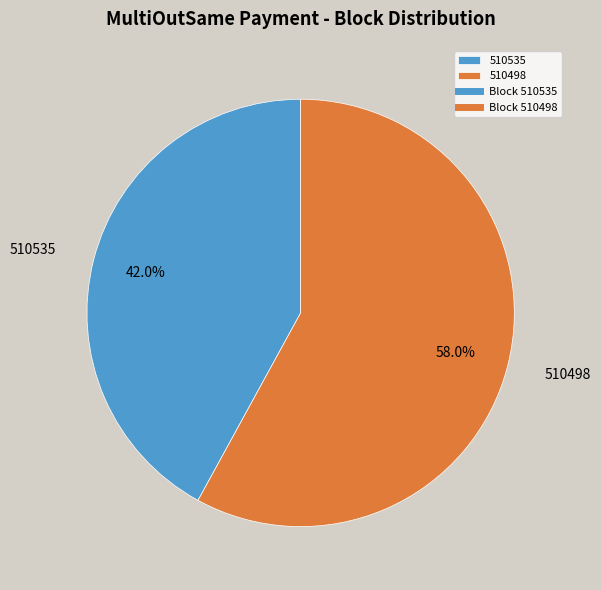

Which slice is the smallest?

510535